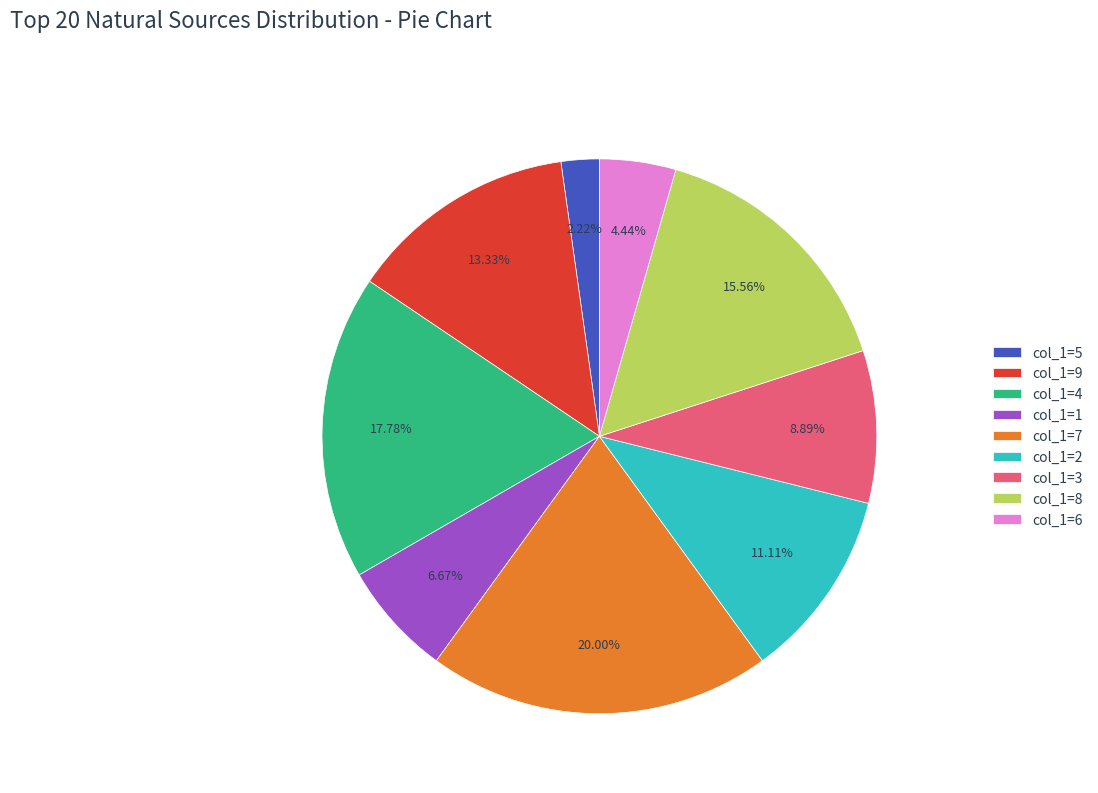

Is there a majority slice in this chart?

No